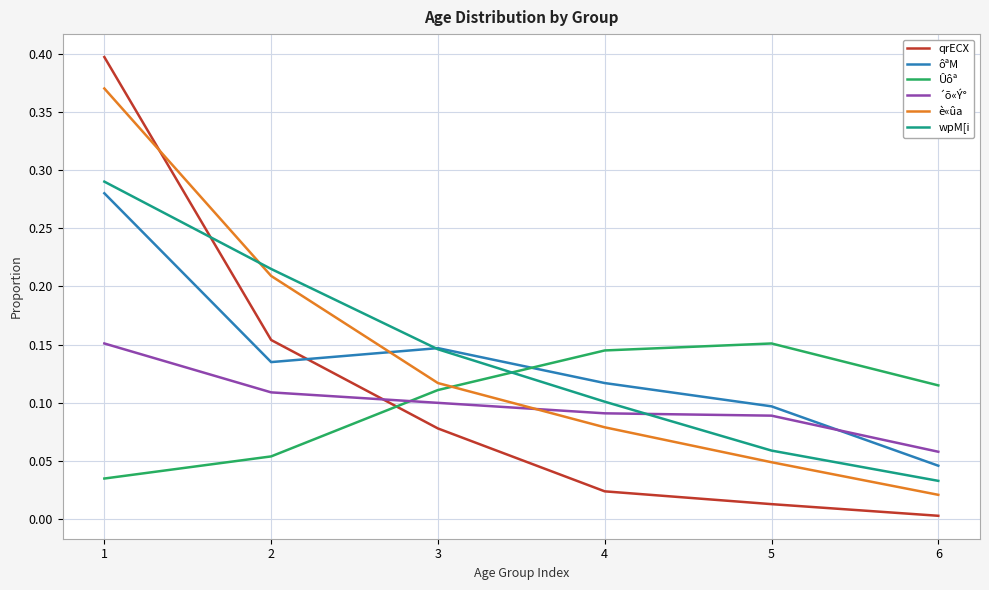

List the labels in order of ôªM value, smallest first.

6, 5, 4, 2, 3, 1